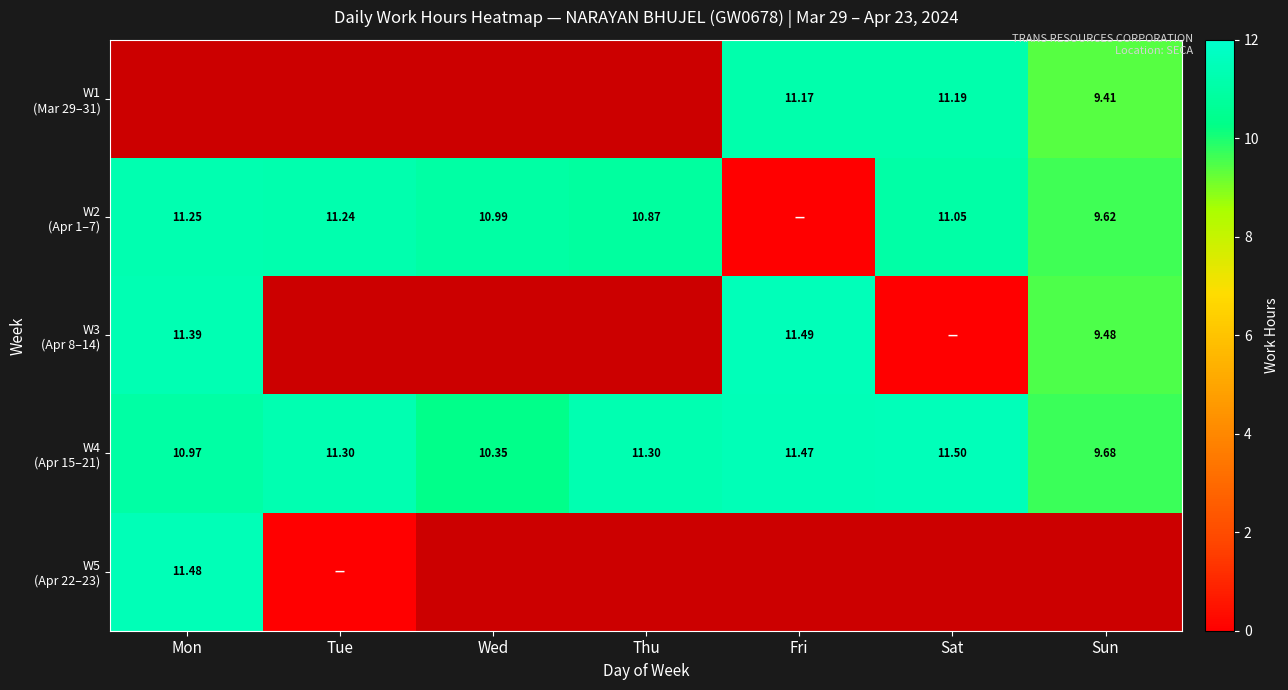

How many values in W5 (Apr 22–23) are above zero?

1